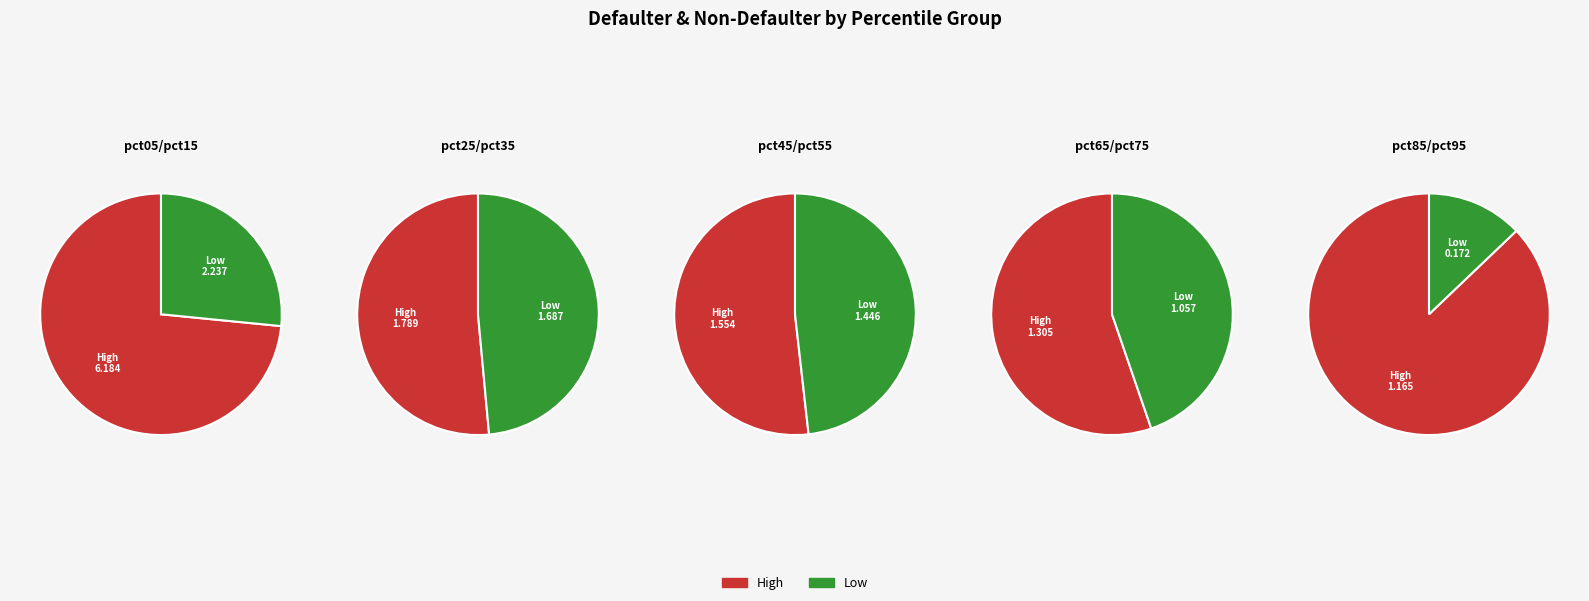

Which slice is the largest?

pct05